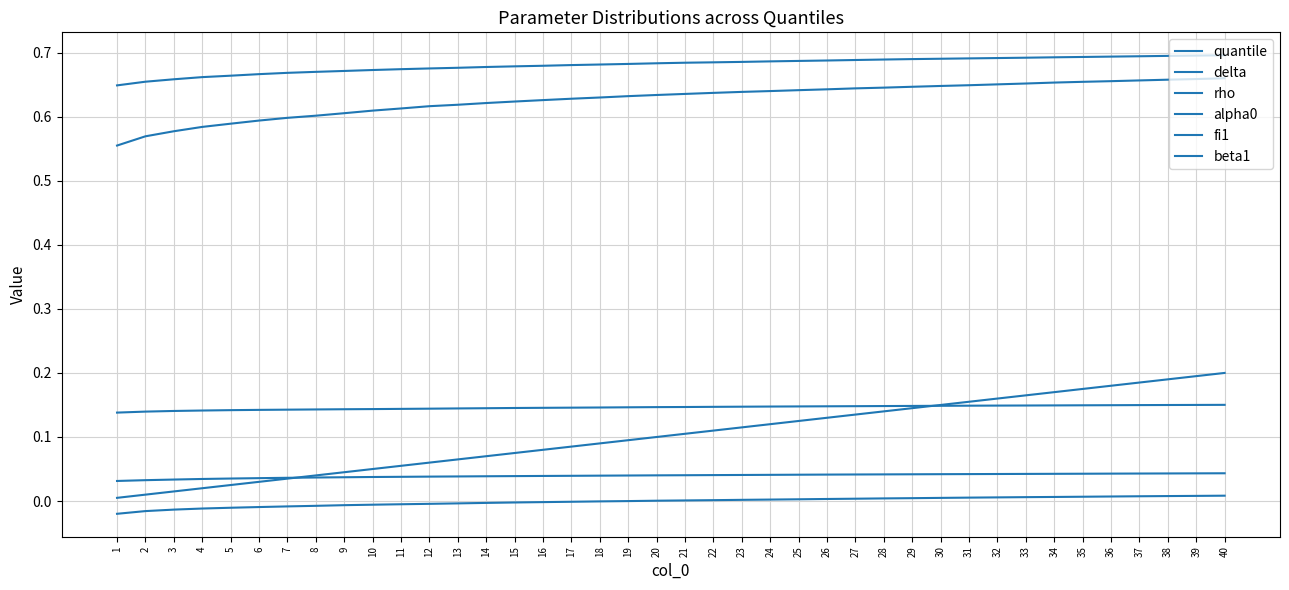

How many distinct data groups are displayed?

6